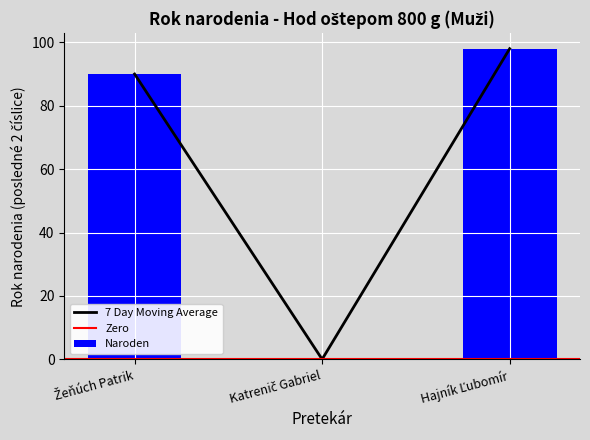

How many bars are there in total?

3